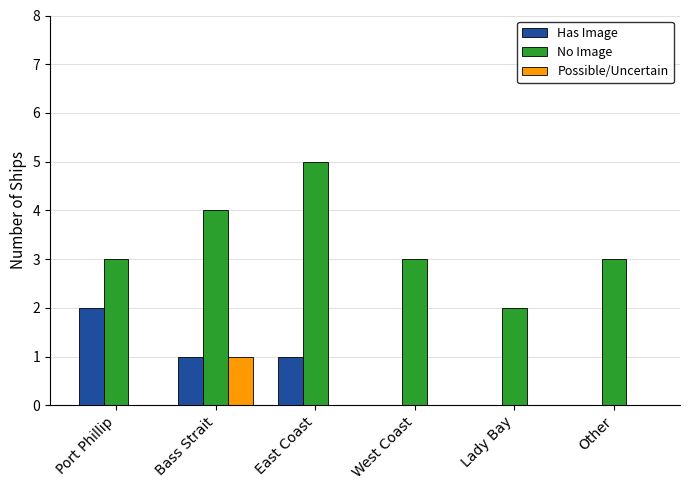

At which label does No Image reach its peak?

East Coast